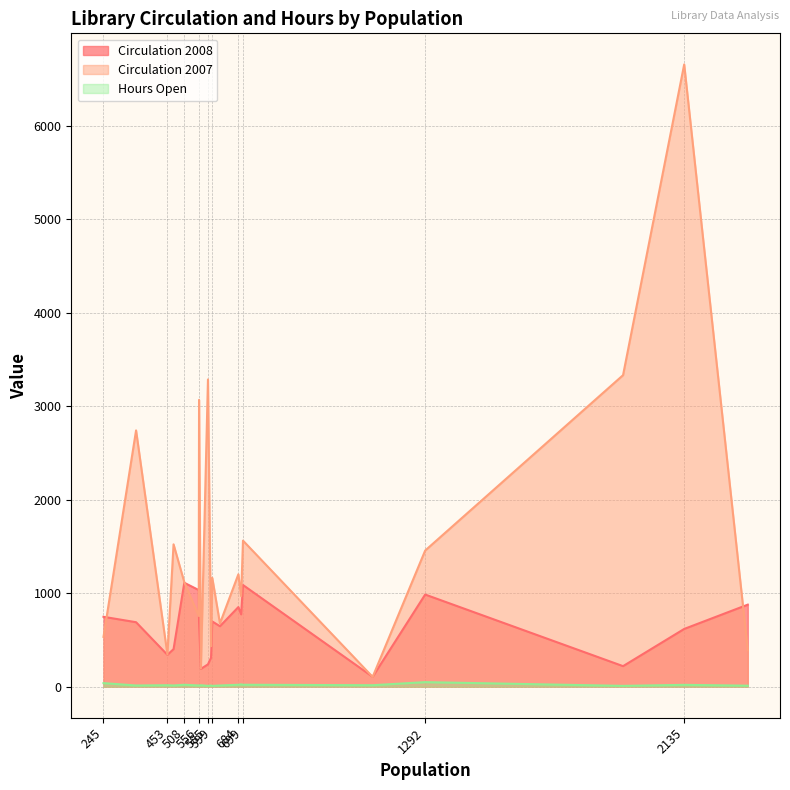

At which category is the sum across all series the highest?

2135